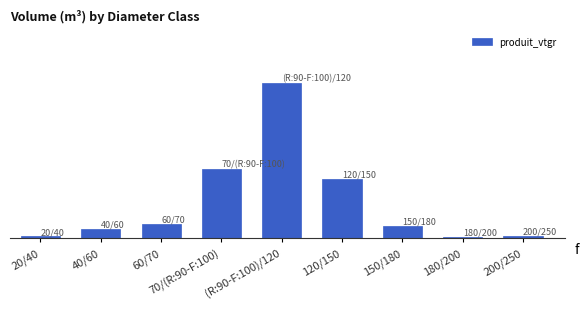

Reading right to left, list all the values displayed in this chart.

32.2	26.0	238.0	1216.6	3178.5	1415.6	289.9	179.5	29.5